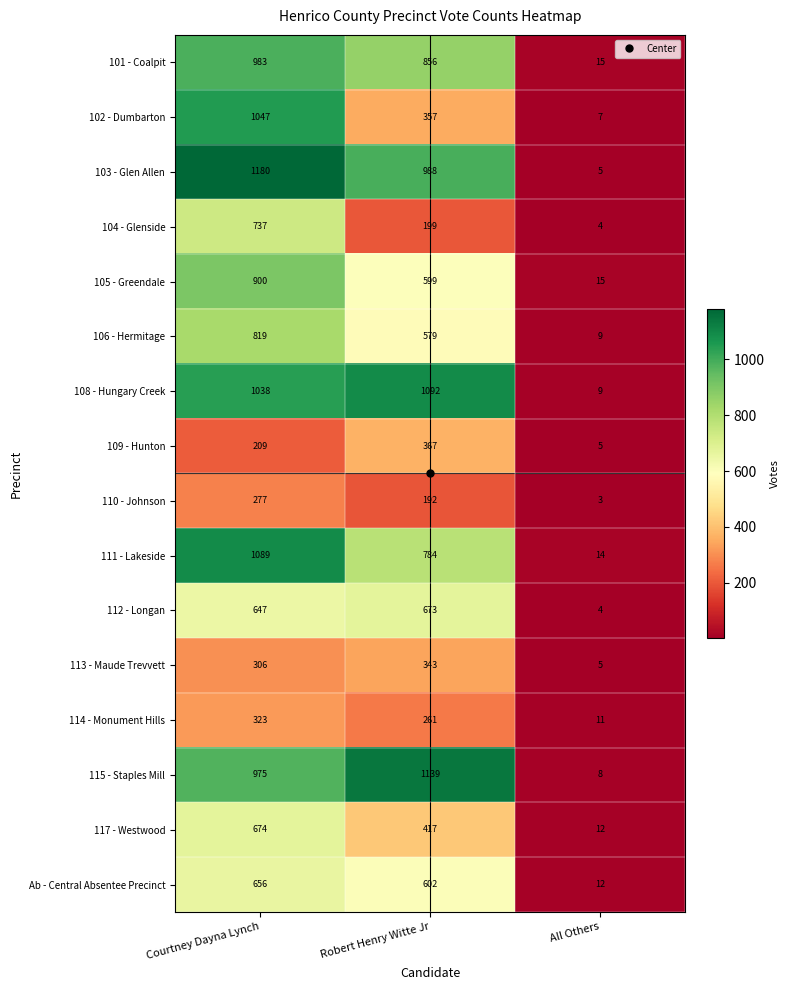

Count the 113 - Maude Trevvett values in the range 5 to 343.

3